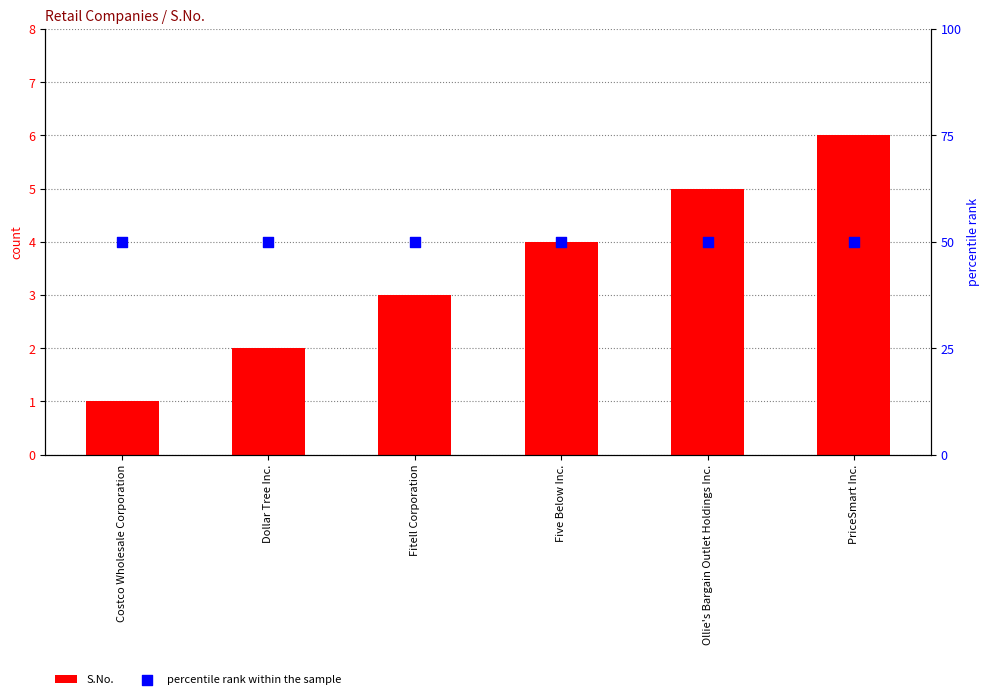

Which series has the widest spread of Y values?

S.No.